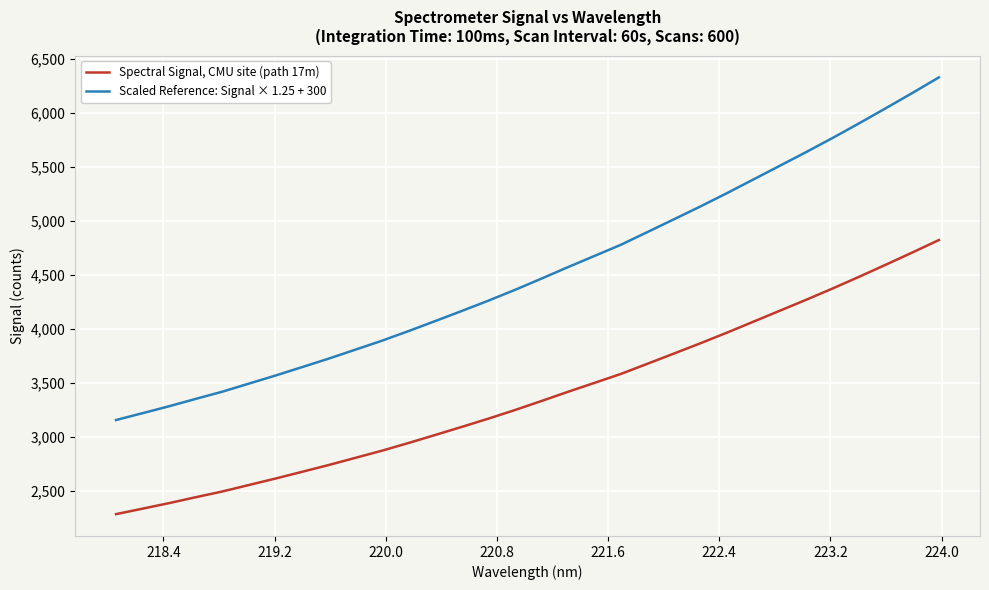

What is the maximum value for Spectral Signal, CMU site (path 17m)?

4823.6